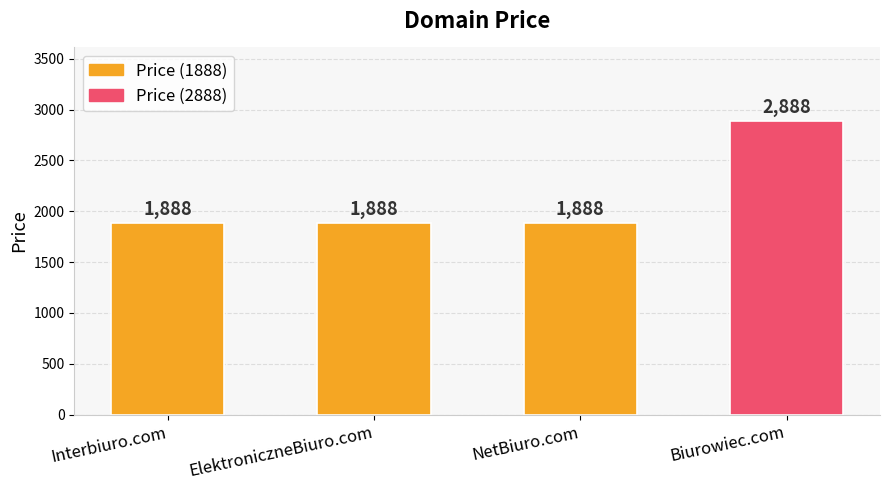

Are the bars horizontal?

No